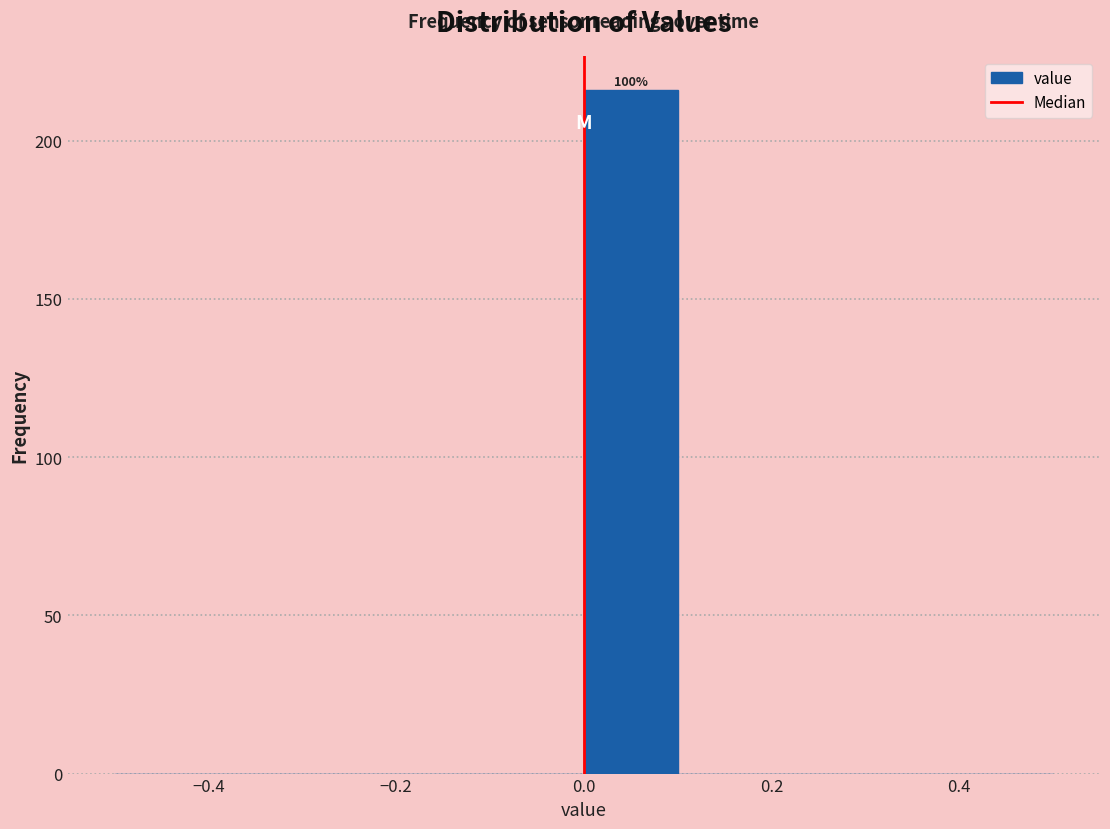

Over which range of the x-axis is the bar tallest?

0.0 to 0.1